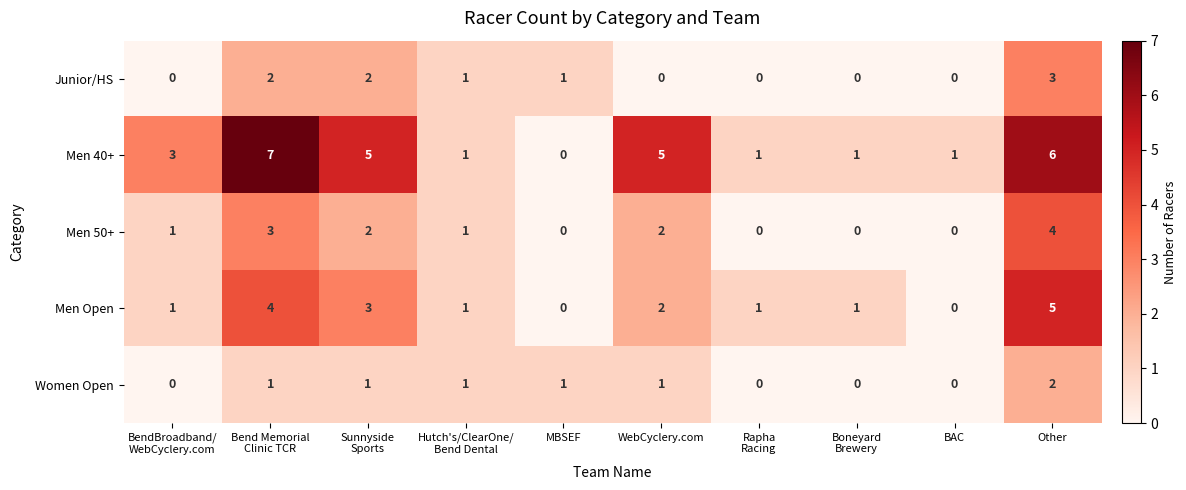

How many data points does each series have?

10